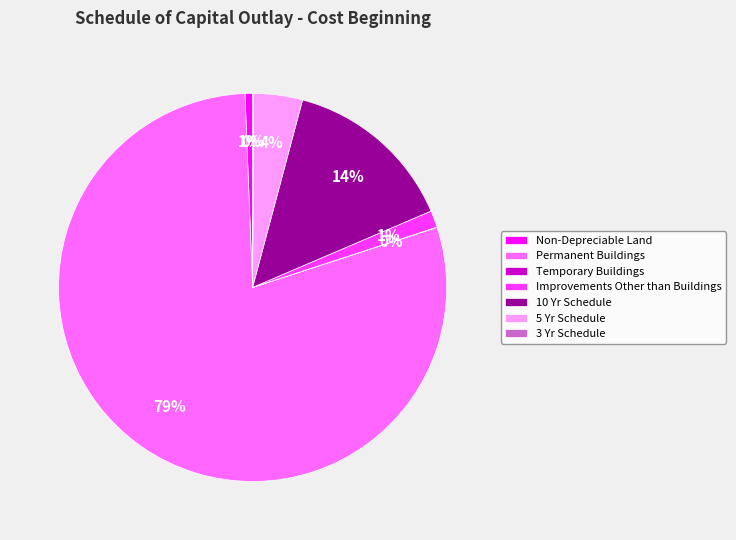

To the nearest percent, what portion does Non-Depreciable Land represent?

1%